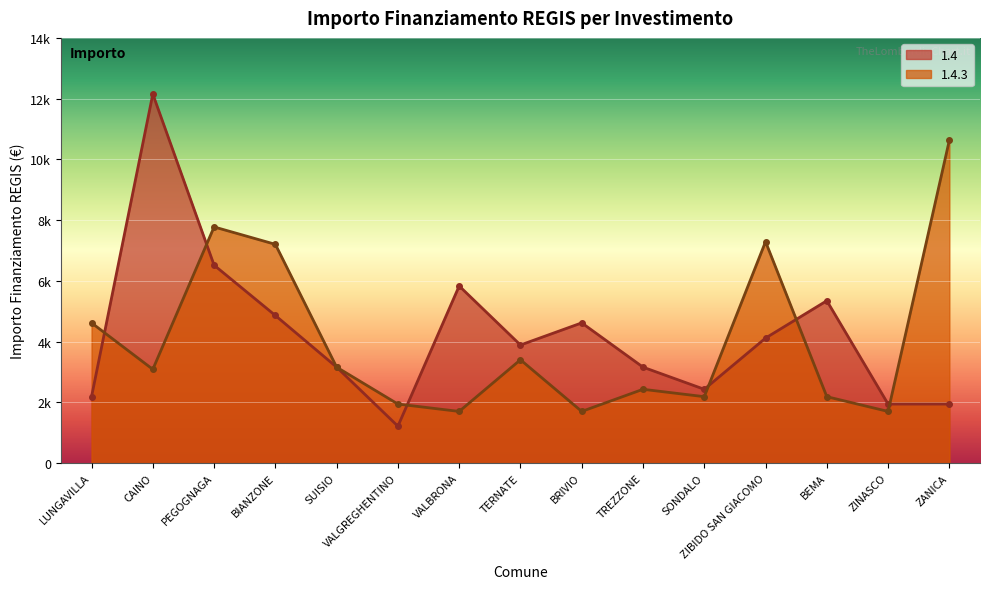

How many lines are shown in the chart?

2